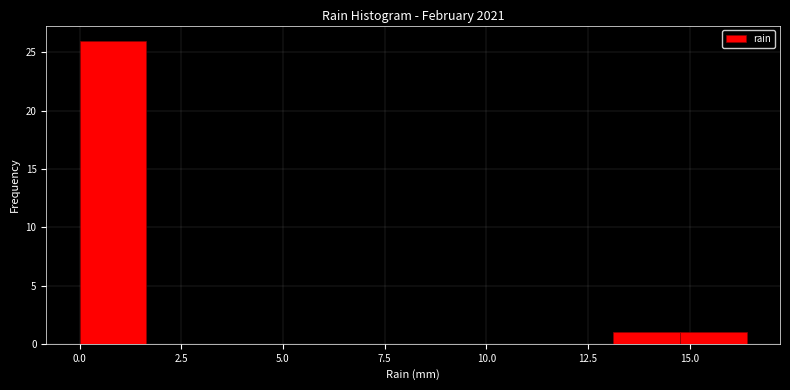

Around what value on the x-axis is the tallest bar? Give the approximate position of its centre, as read against the axis.

1.0